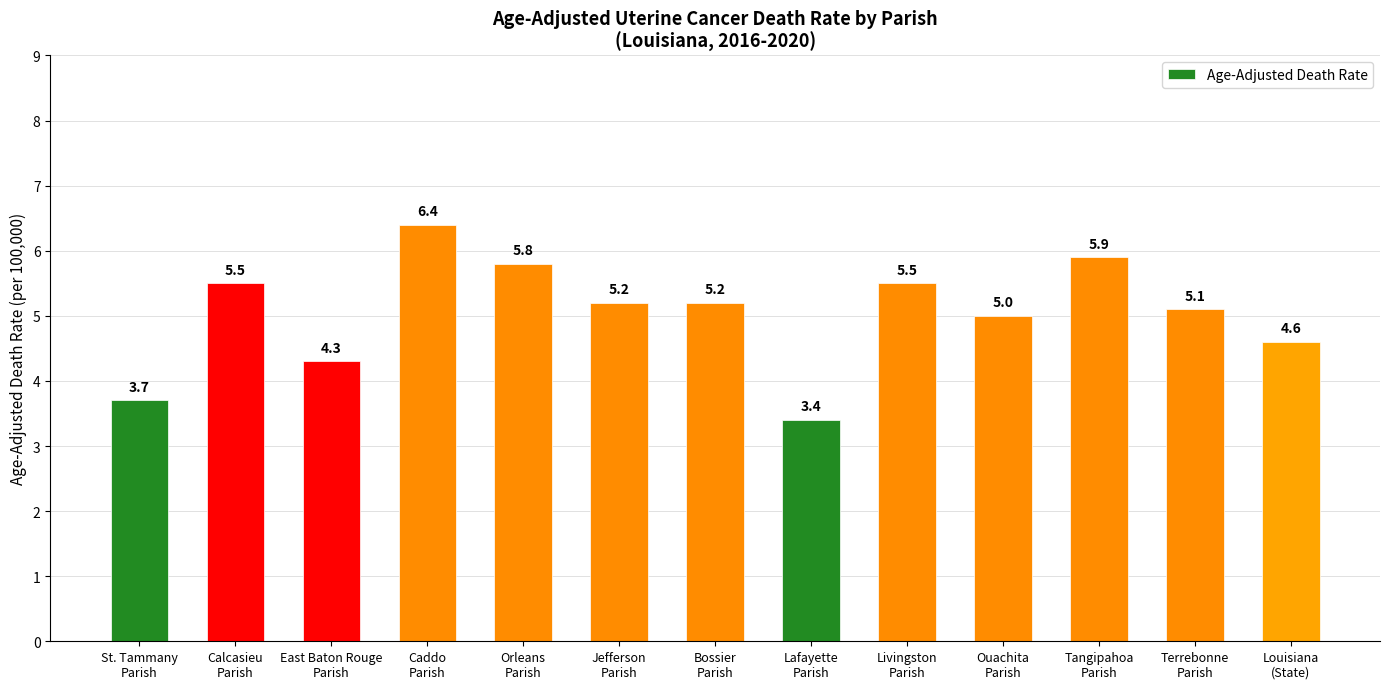

Which category has the lowest value across all series?

Lafayette
Parish